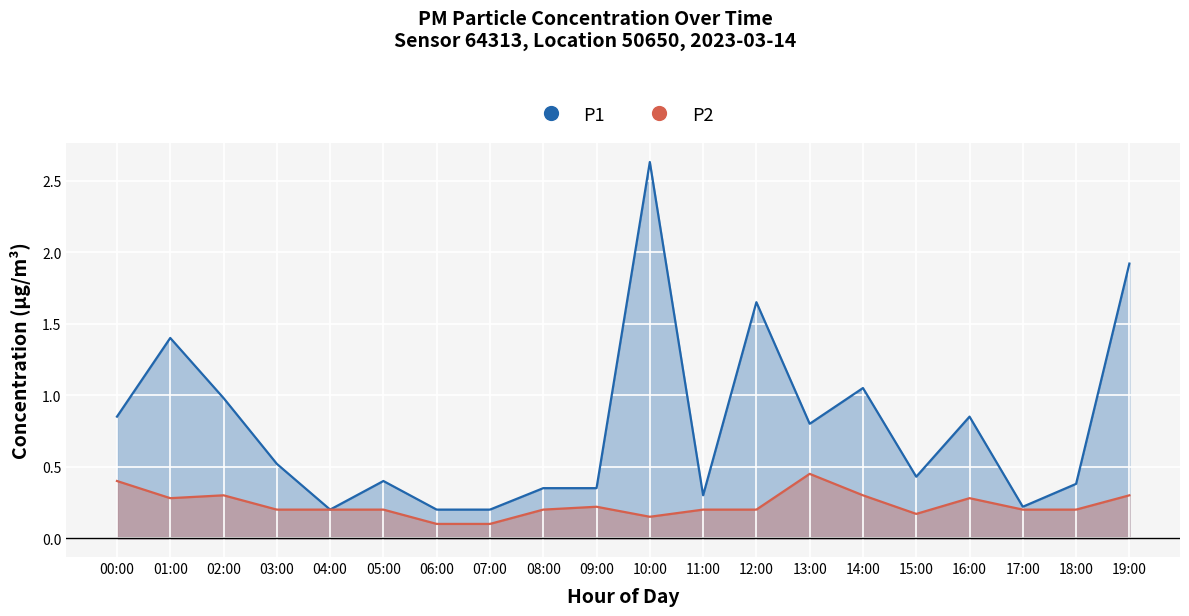

True or false: P2 has a value of 0.2 at 09:00.

True